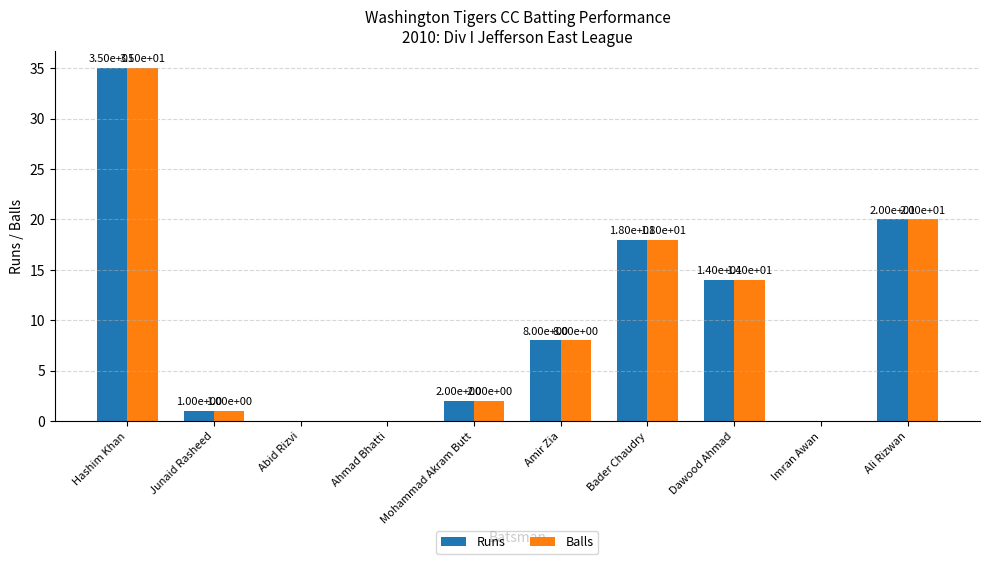

The Balls series shows 0 at Ahmad Bhatti. True or false?

True